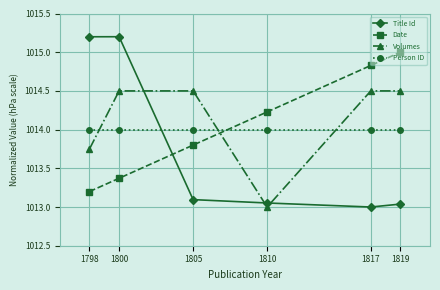

At which label does Volumes reach its minimum?

1810